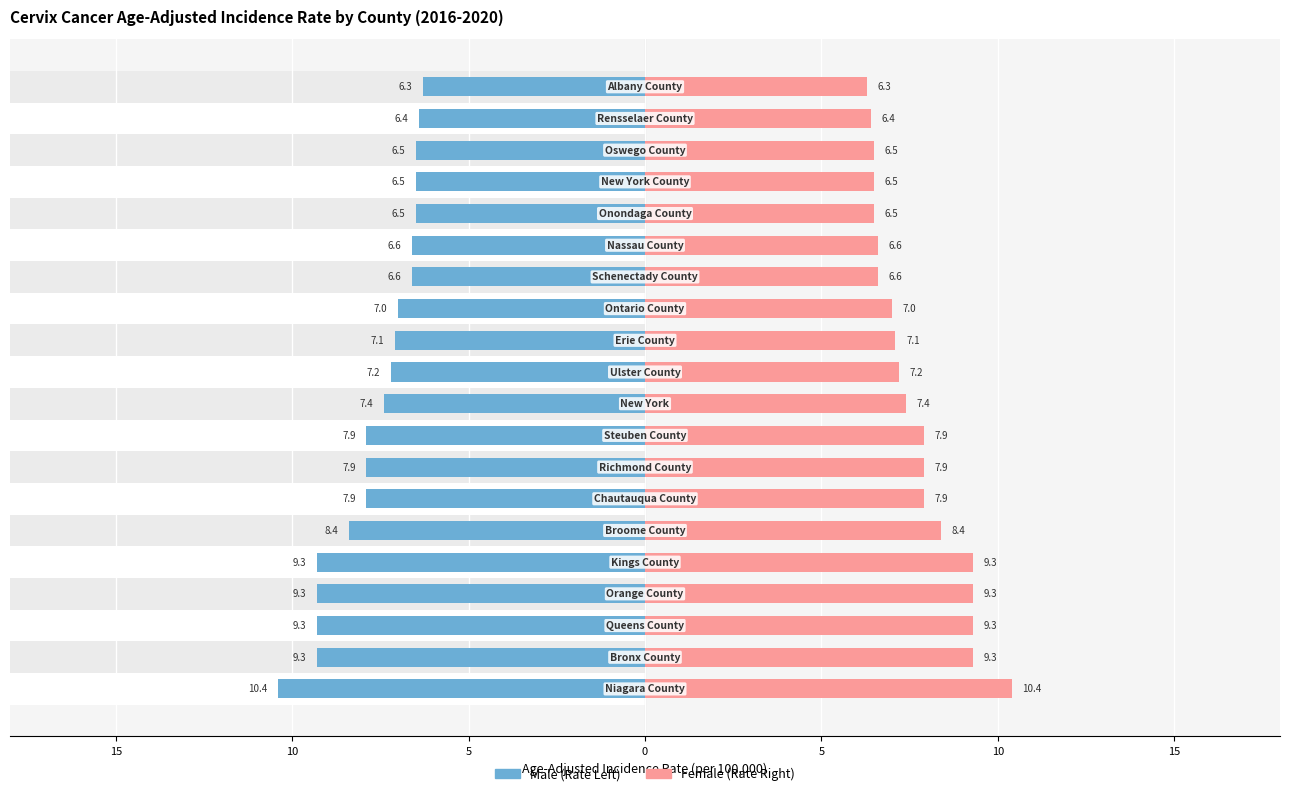

How many distinct data groups are displayed?

2